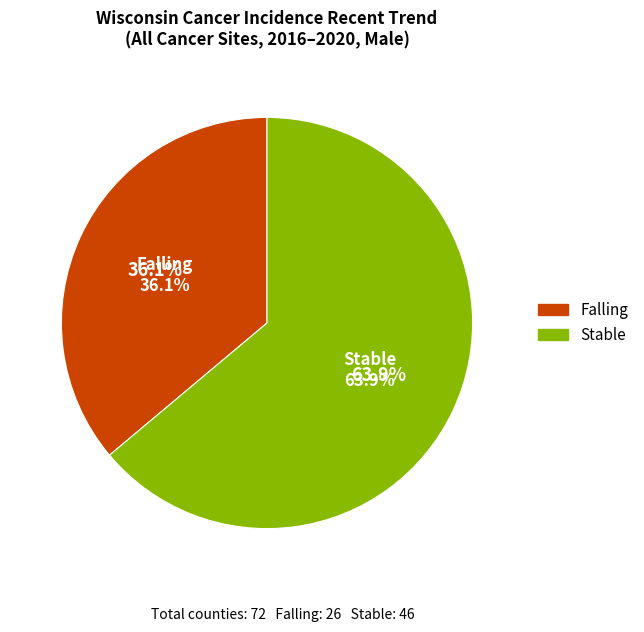

What percentage do stable and falling together represent?

100.0%